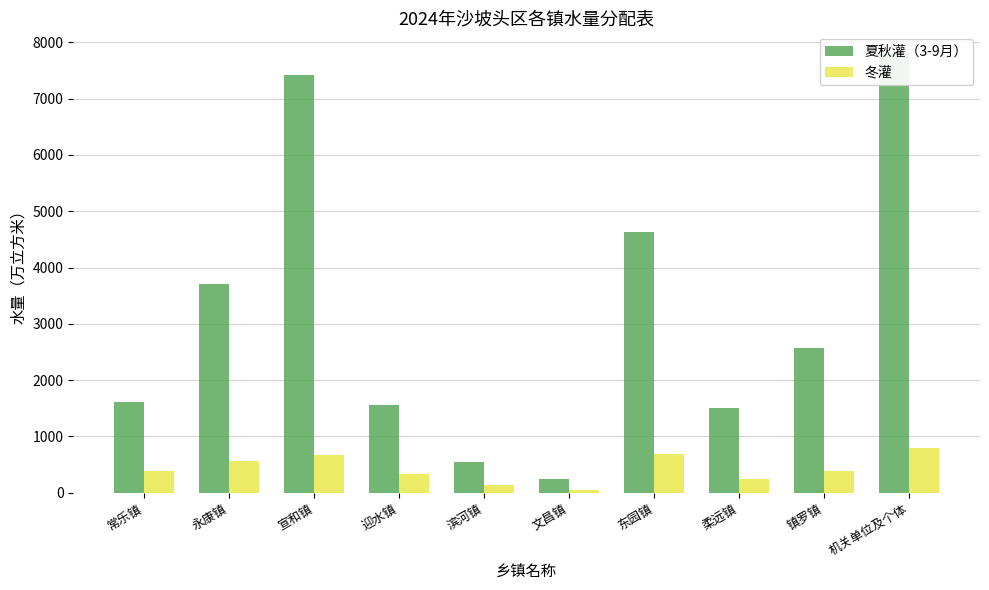

What is the value of the 夏秋灌（3-9月） bar at the 4th from the left?

1562.7